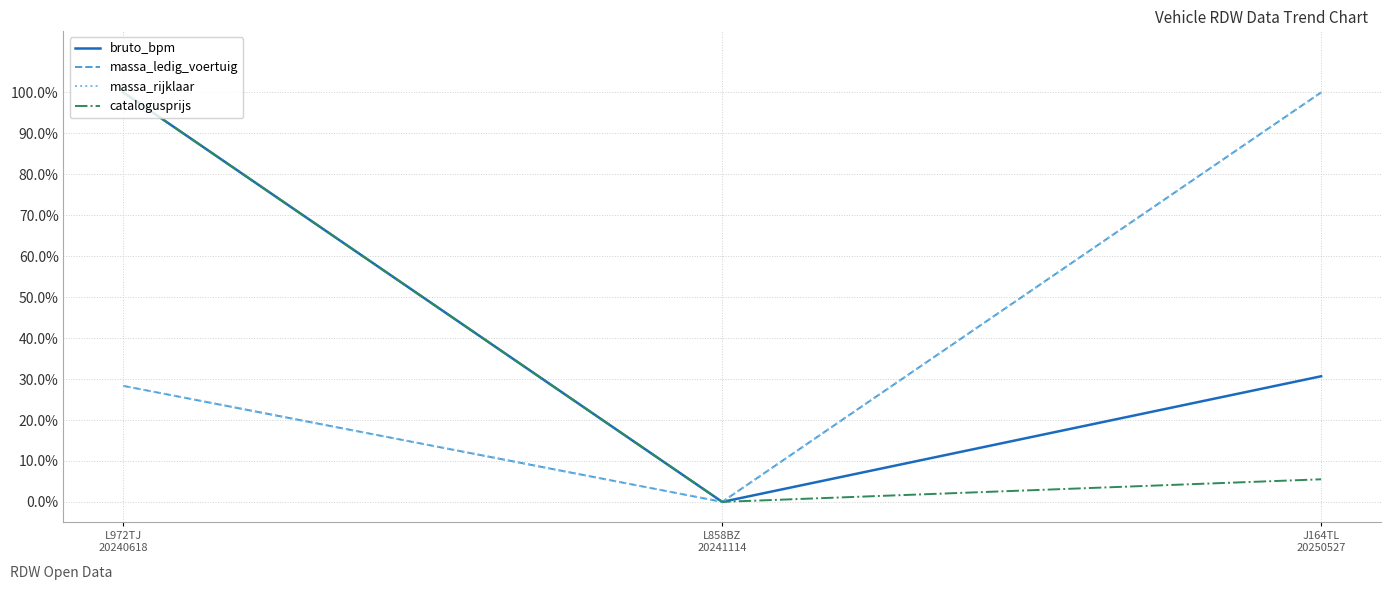

Does the chart display data point markers on the line(s)?

No